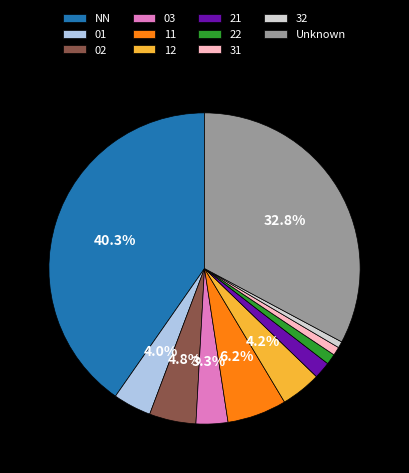

To the nearest percent, what is the difference between the largest and smallest slice percentages?

40%